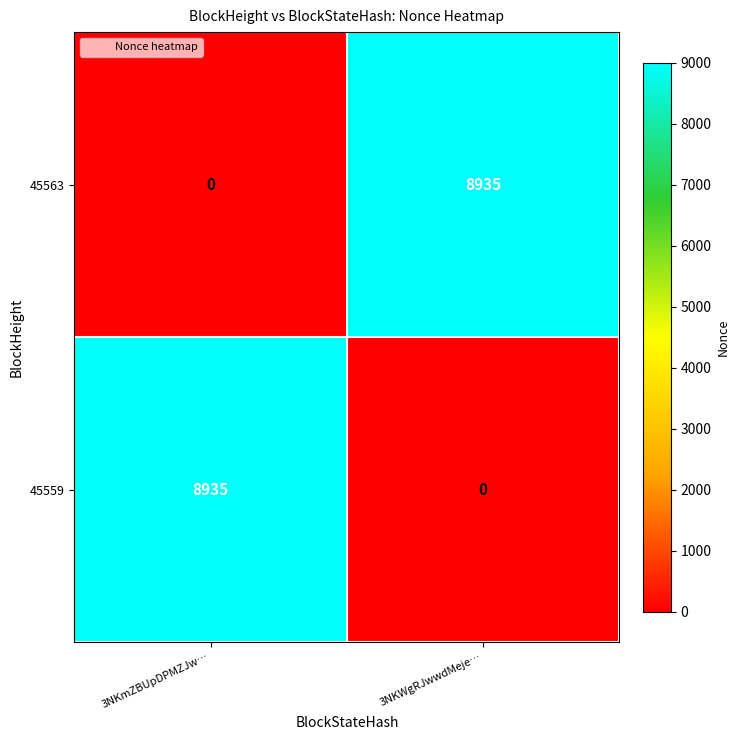

At which label is 45559 closest to 4467?

3NKWgRJwwdMeje…